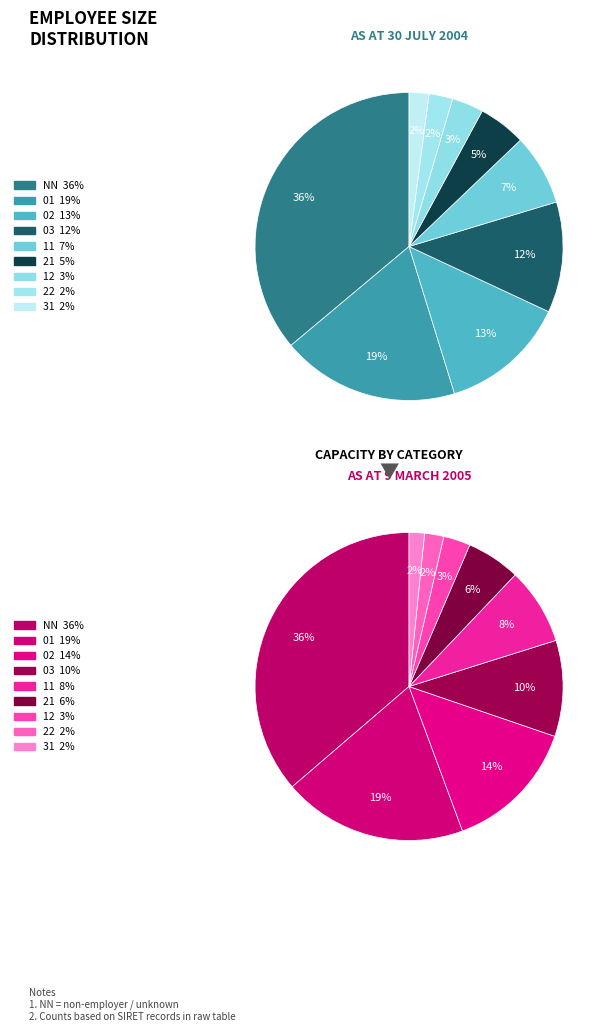

What percentage do 02 and 01 together represent?

32.0%